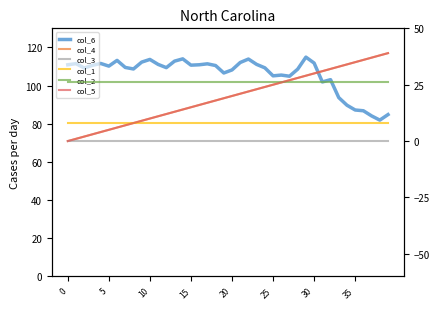

Reading left to right, transcribe all the data shown in this chart.

col_6: 110.9	111.5	109.2	110.6	111.6	110.2	113.2	109.5	108.7	112.3	113.7	111.1	109.4	112.8	114.0	110.7	110.9	111.4	110.5	106.6	108.2	112.1	113.9	111.1	109.3	105.1	105.5	104.9	108.6	114.9	111.8	101.9	103.1	93.7	89.7	87.2	86.8	84.1	81.9	84.8
col_4: 0.0	1.0	2.0	3.0	4.0	5.0	6.0	7.0	8.0	9.0	10.0	11.0	12.0	13.0	14.0	15.0	16.0	17.0	18.0	19.0	20.0	21.0	22.0	23.0	24.0	25.0	26.0	27.0	28.0	29.0	30.0	31.0	32.0	33.0	34.0	35.0	36.0	37.0	38.0	39.0
col_3: 0.0	0.0	0.0	0.0	0.0	0.0	0.0	0.0	0.0	0.0	0.0	0.0	0.0	0.0	0.0	0.0	0.0	0.0	0.0	0.0	0.0	0.0	0.0	0.0	0.0	0.0	0.0	0.0	0.0	0.0	0.0	0.0	0.0	0.0	0.0	0.0	0.0	0.0	0.0	0.0
col_1: 8.0	8.0	8.0	8.0	8.0	8.0	8.0	8.0	8.0	8.0	8.0	8.0	8.0	8.0	8.0	8.0	8.0	8.0	8.0	8.0	8.0	8.0	8.0	8.0	8.0	8.0	8.0	8.0	8.0	8.0	8.0	8.0	8.0	8.0	8.0	8.0	8.0	8.0	8.0	8.0
col_2: 26.0	26.0	26.0	26.0	26.0	26.0	26.0	26.0	26.0	26.0	26.0	26.0	26.0	26.0	26.0	26.0	26.0	26.0	26.0	26.0	26.0	26.0	26.0	26.0	26.0	26.0	26.0	26.0	26.0	26.0	26.0	26.0	26.0	26.0	26.0	26.0	26.0	26.0	26.0	26.0
col_5: 0.0	1.0	2.0	3.0	4.0	5.0	6.0	7.0	8.0	9.0	10.0	11.0	12.0	13.0	14.0	15.0	16.0	17.0	18.0	19.0	20.0	21.0	22.0	23.0	24.0	25.0	26.0	27.0	28.0	29.0	30.0	31.0	32.0	33.0	34.0	35.0	36.0	37.0	38.0	39.0